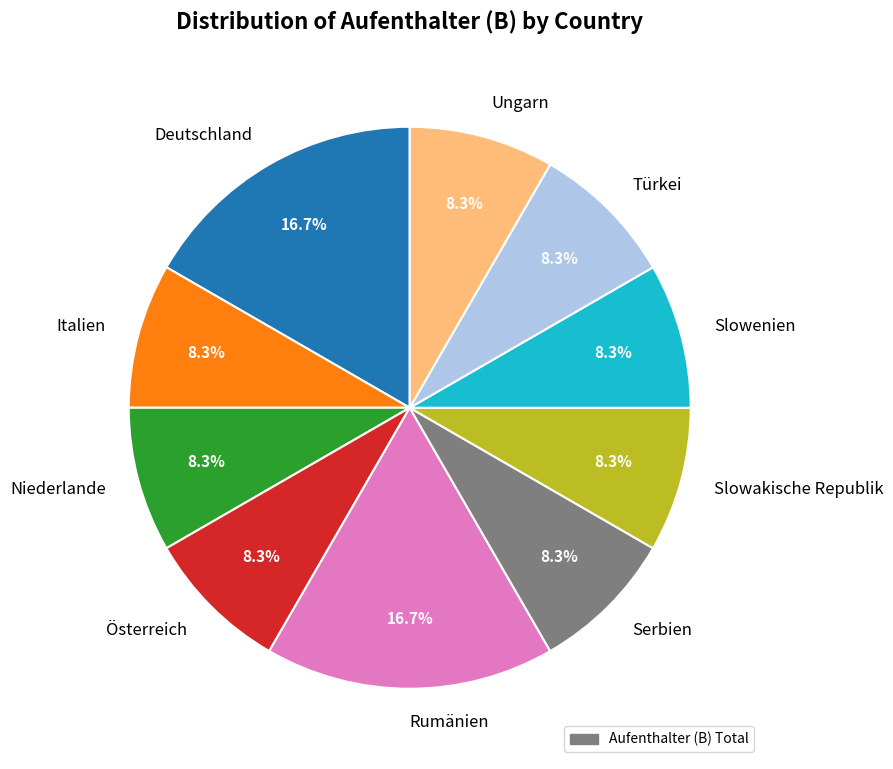

How many slices are in this pie chart?

10